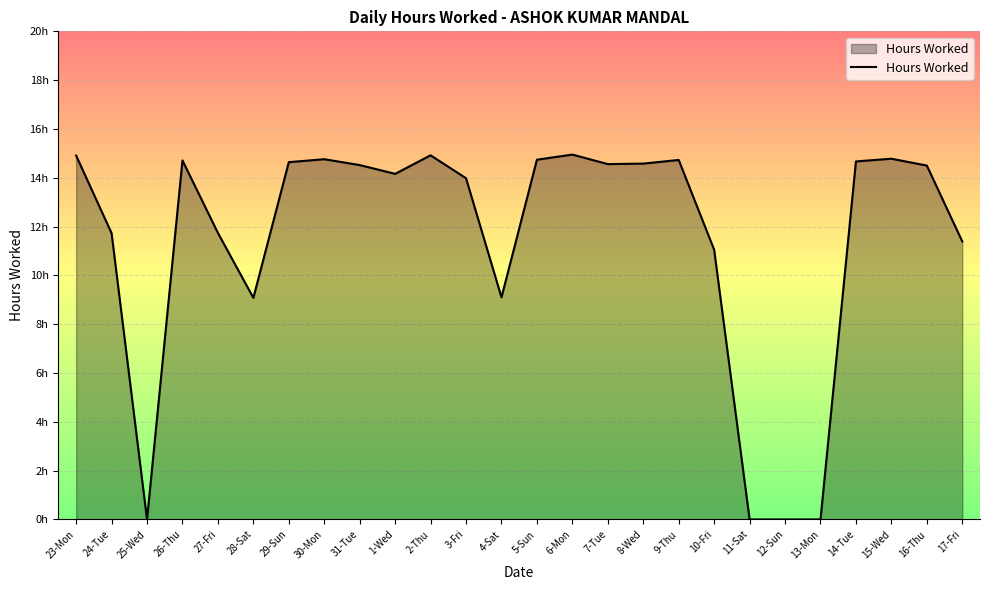

Does the chart have visible grid lines?

Yes